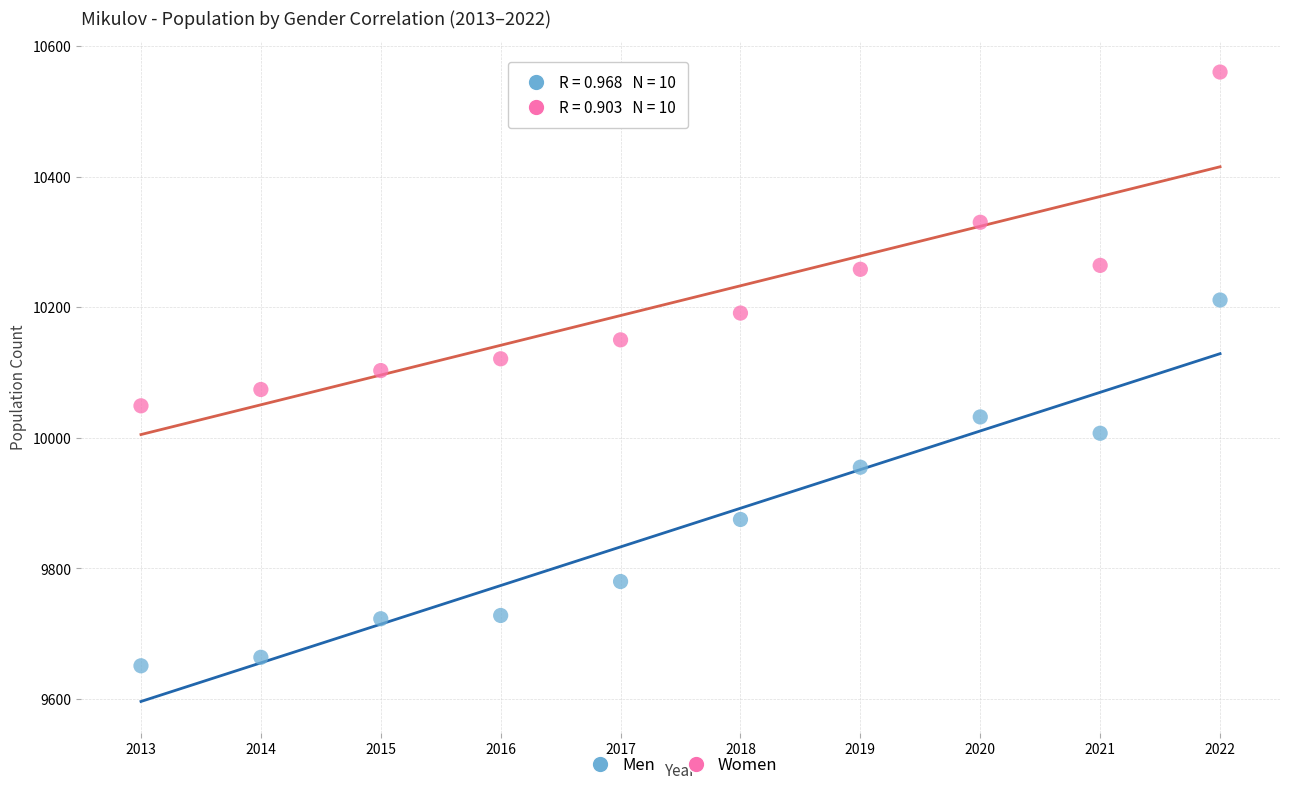

Which series has the largest Y range (max minus min)?

Men